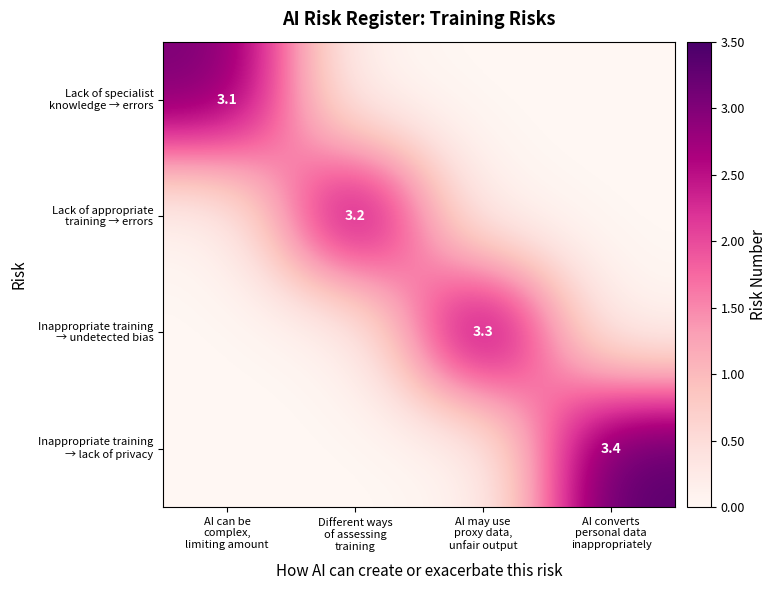

What is the spread (max minus min) of values at AI converts
personal data
inappropriately?

3.4